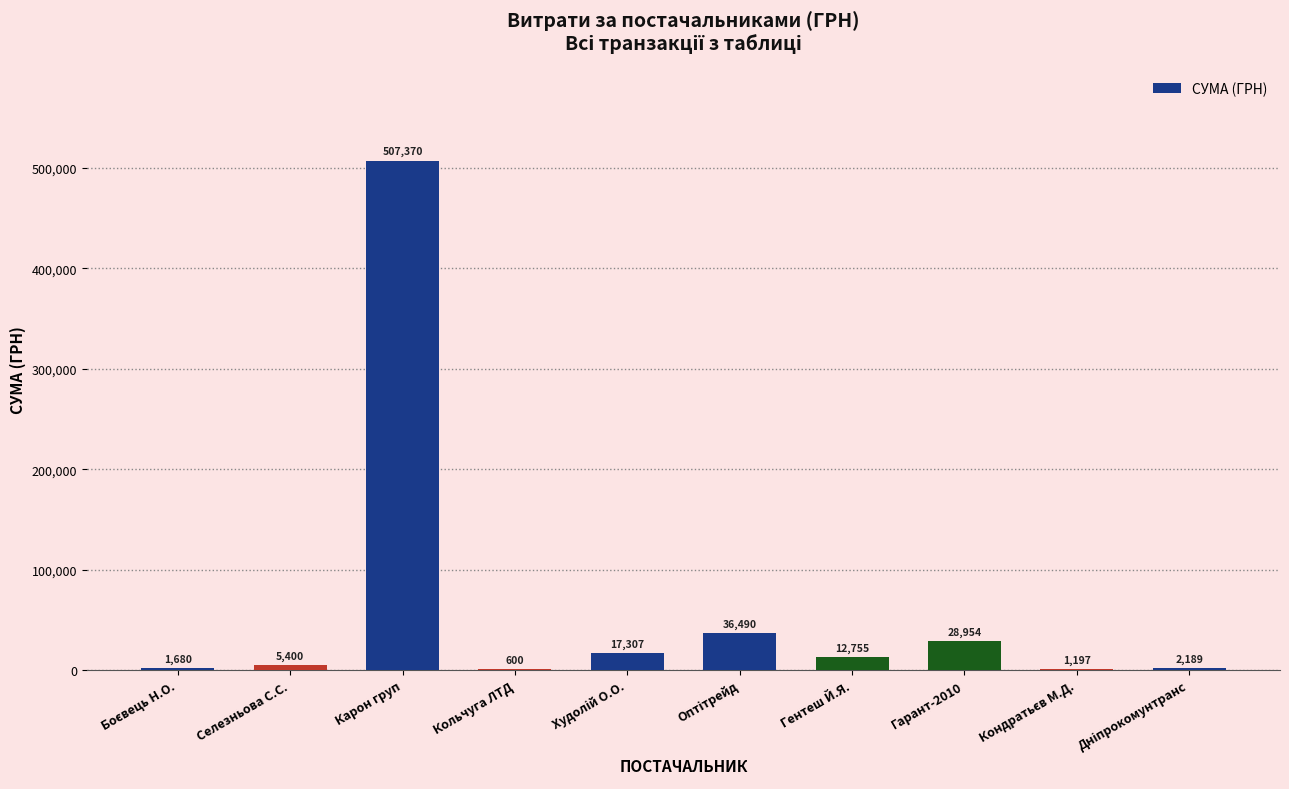

How many series are shown in this chart?

1